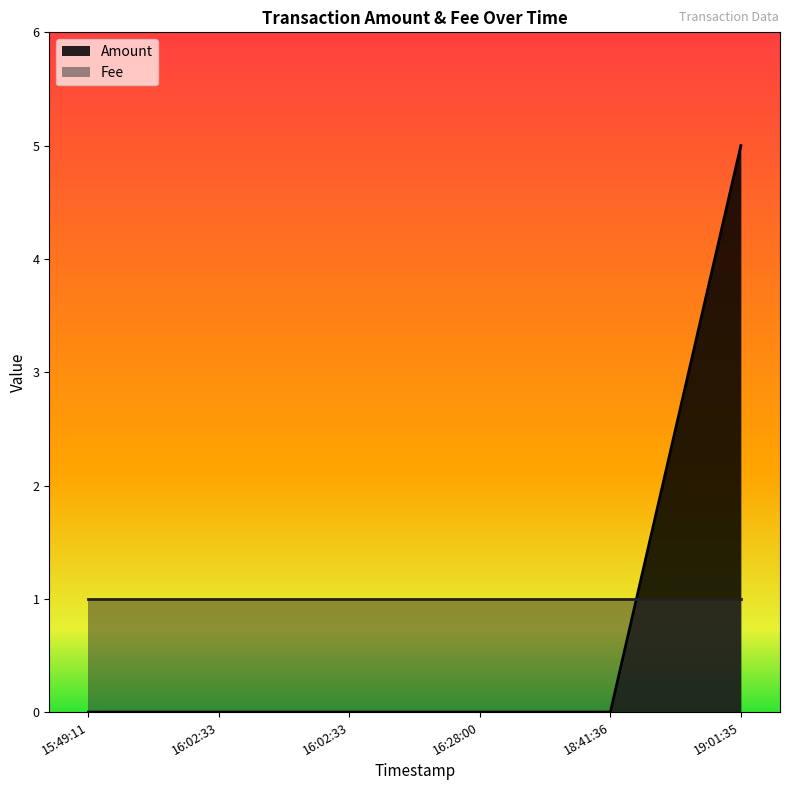

True or false: the data has more than 2 interior local peaks.

False